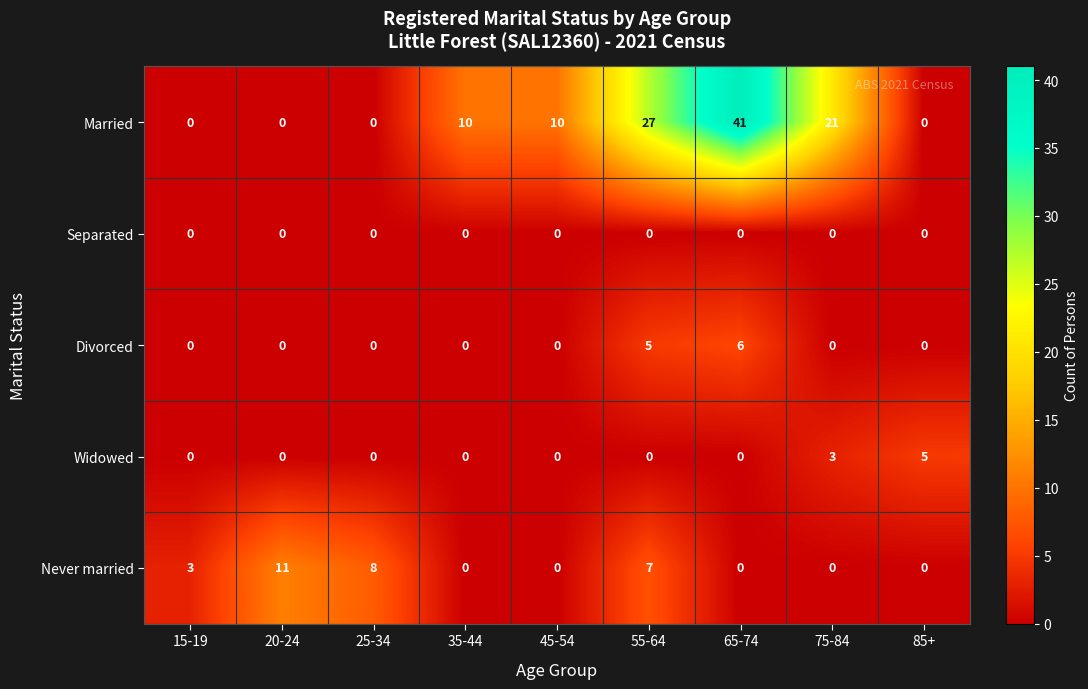

How many positive values does the Widowed series have?

2